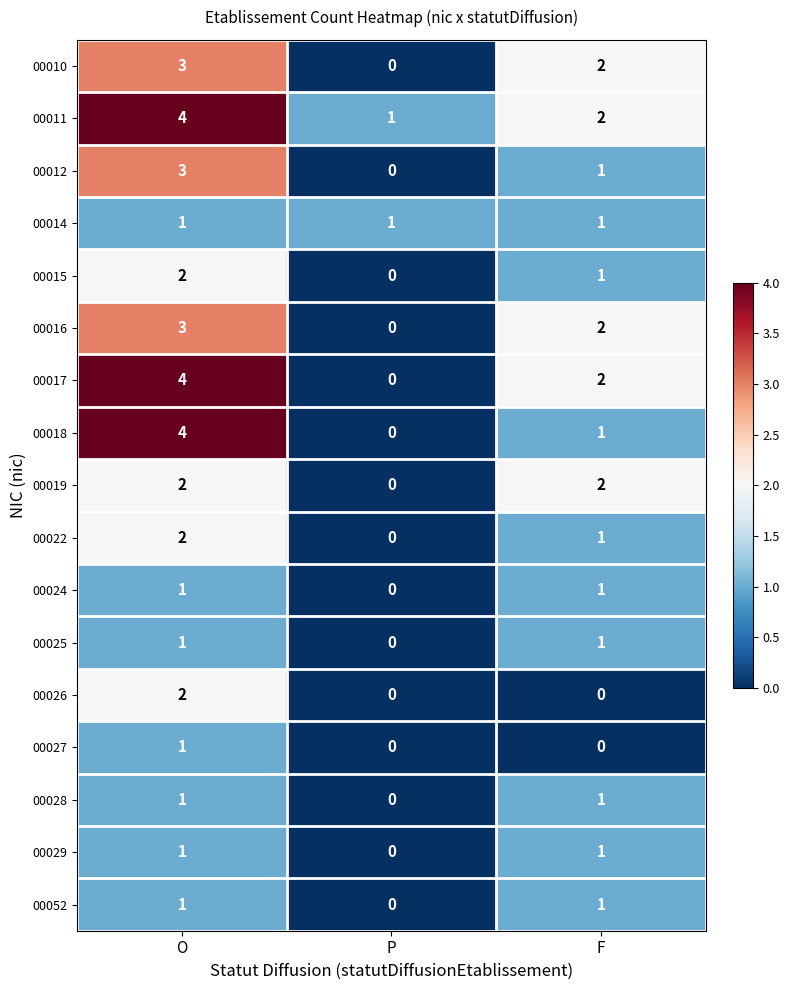

Which category has the highest value across all series?

O